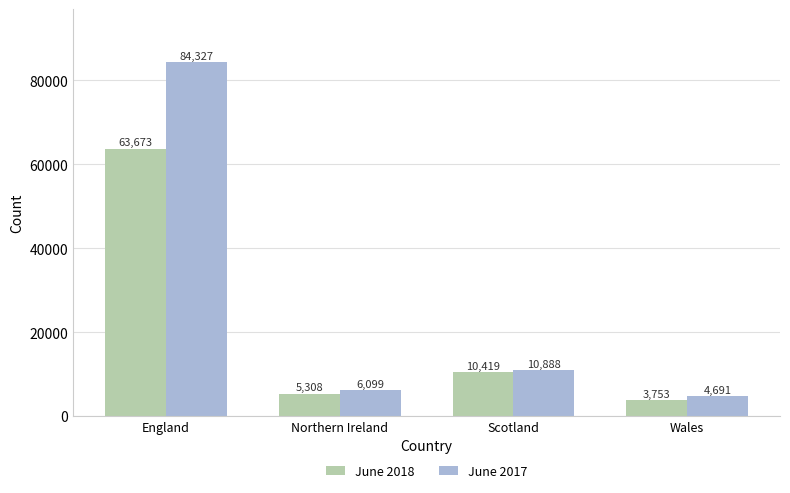

The value of June 2017 at Wales is 4691. True or false?

True